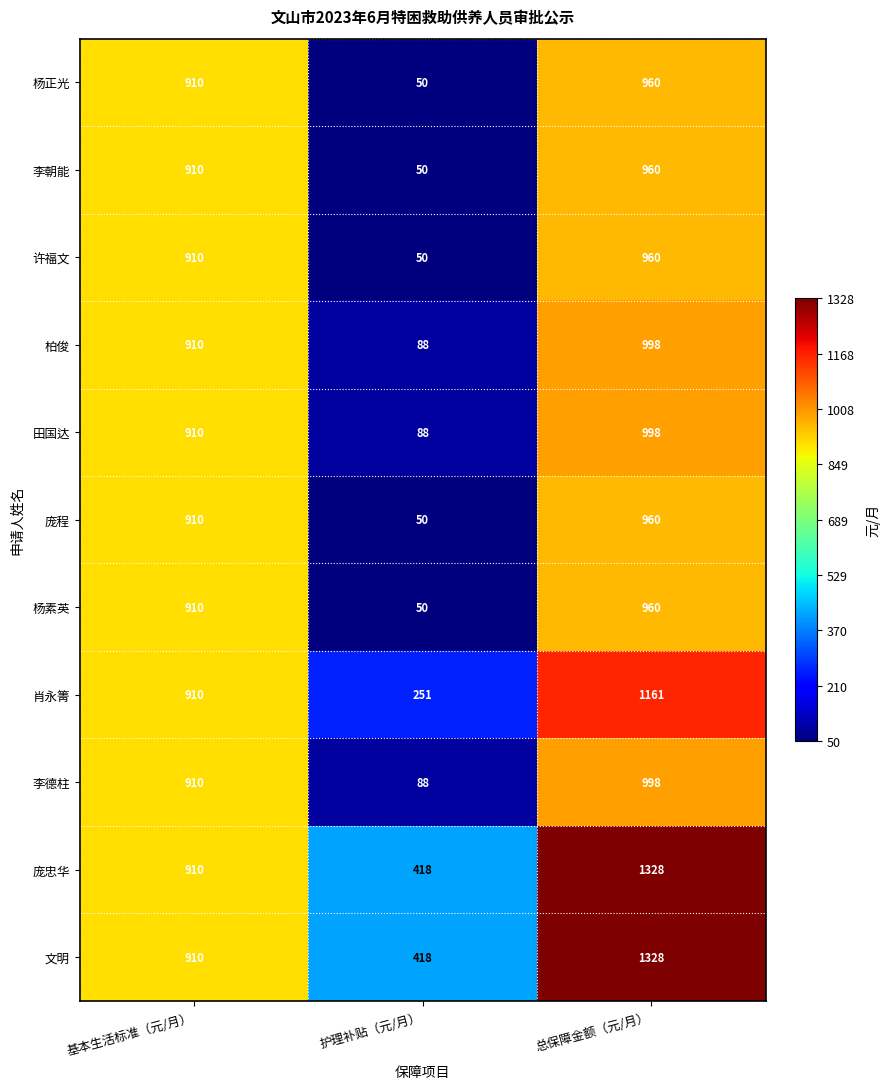

True or false: 田国达 has a value of 1238 at 基本生活标准（元/月）.

False